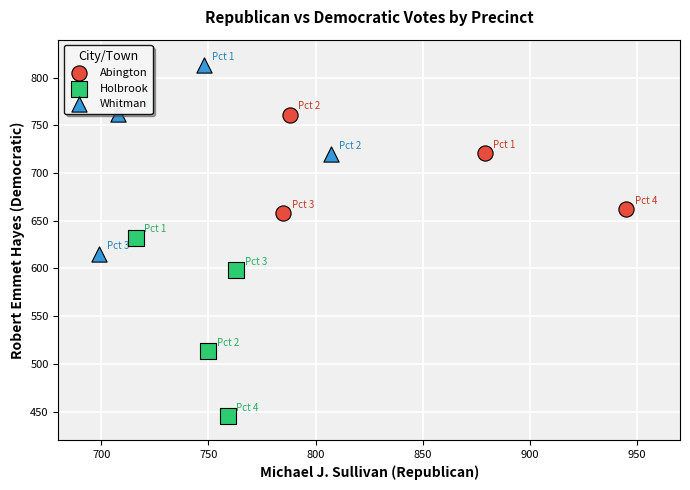

Which series reaches the maximum Y coordinate?

Whitman